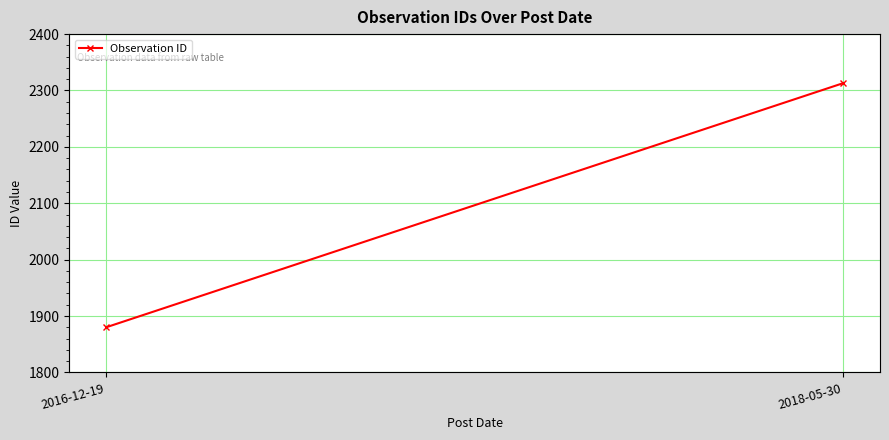

What is the label of the 2nd point from the right?

2016-12-19